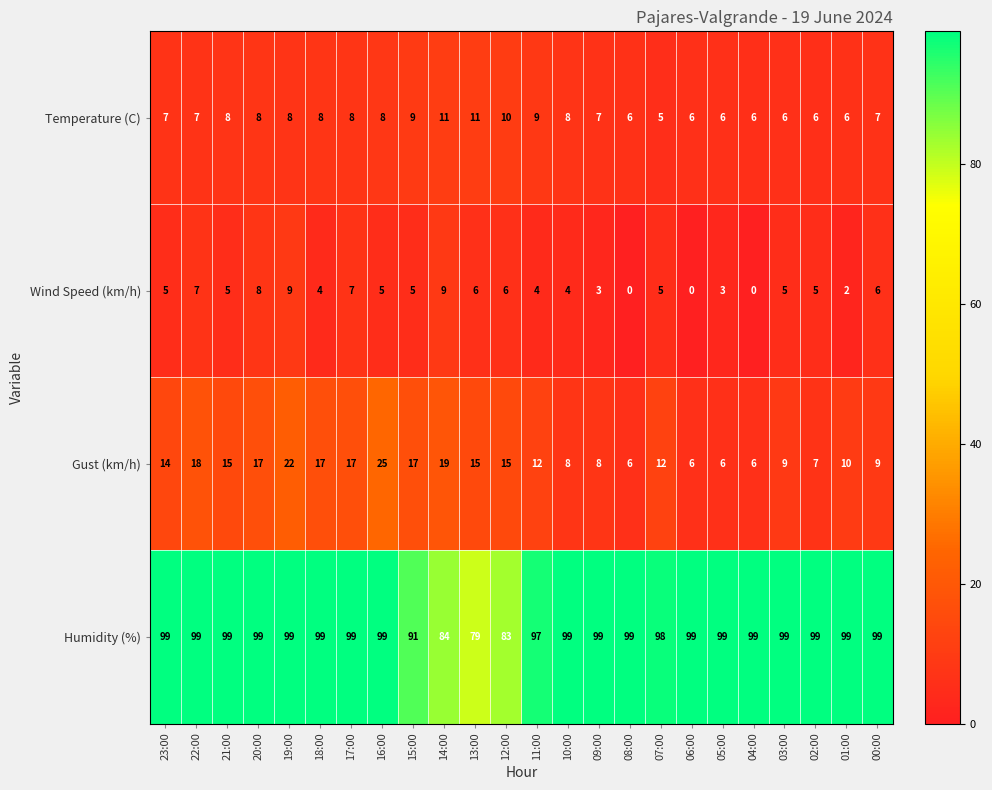

At which category is the sum across all series the highest?

19:00